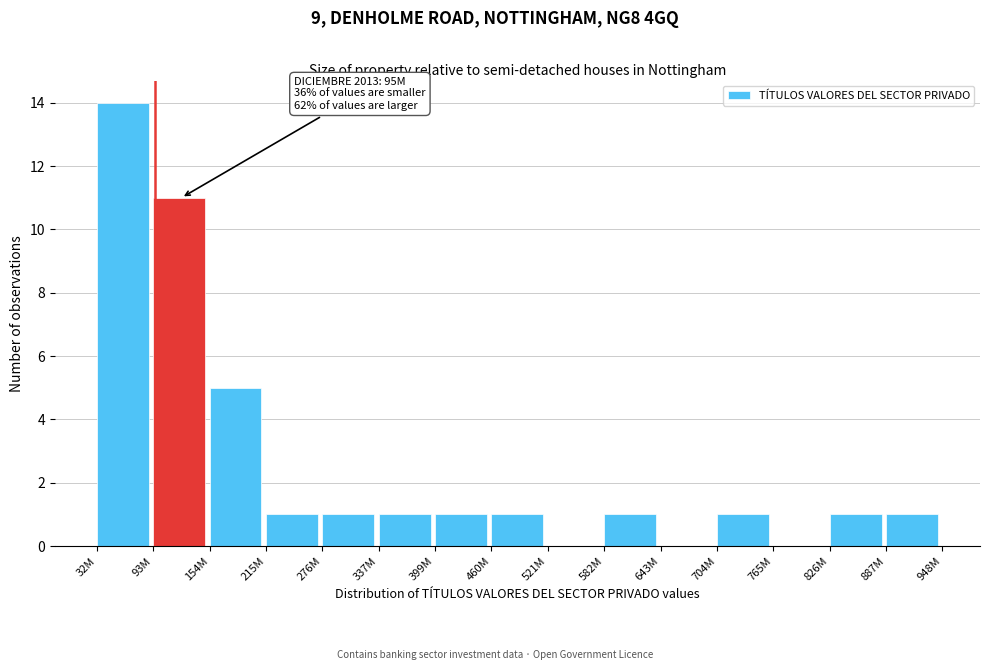

Reading left to right, list all the values displayed in this chart.

32M=14	93M=11	154M=5	215M=1	276M=1	337M=1	399M=1	460M=1	521M=0	582M=1	643M=0	704M=1	765M=0	826M=1	887M=1